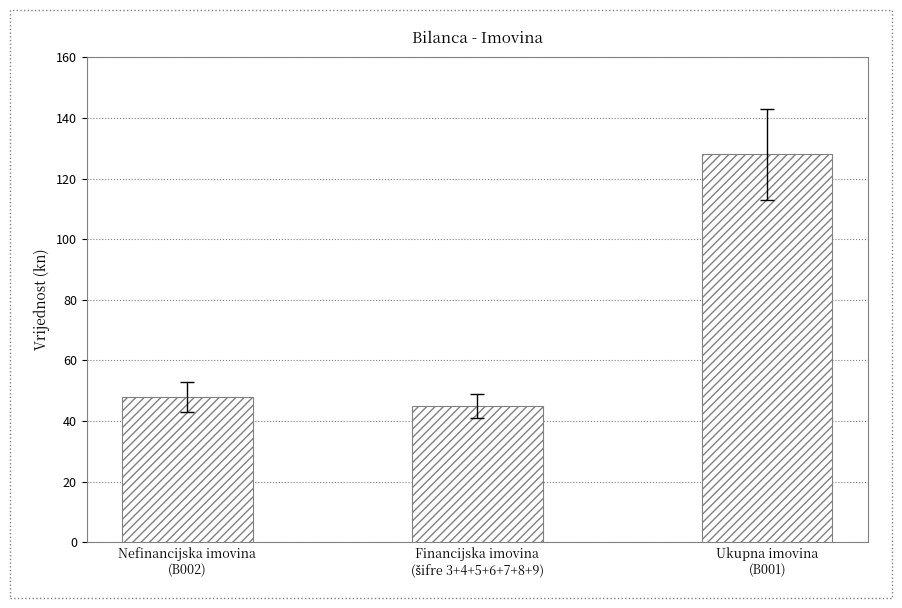

What is the average value?

74